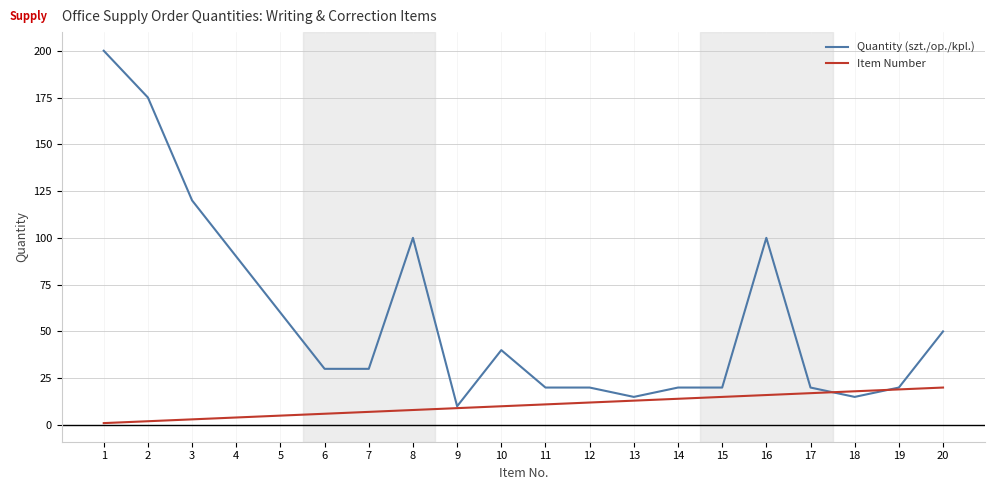

Rank the series at 11 from highest to lowest value.

Quantity (szt./op./kpl.), Item Number